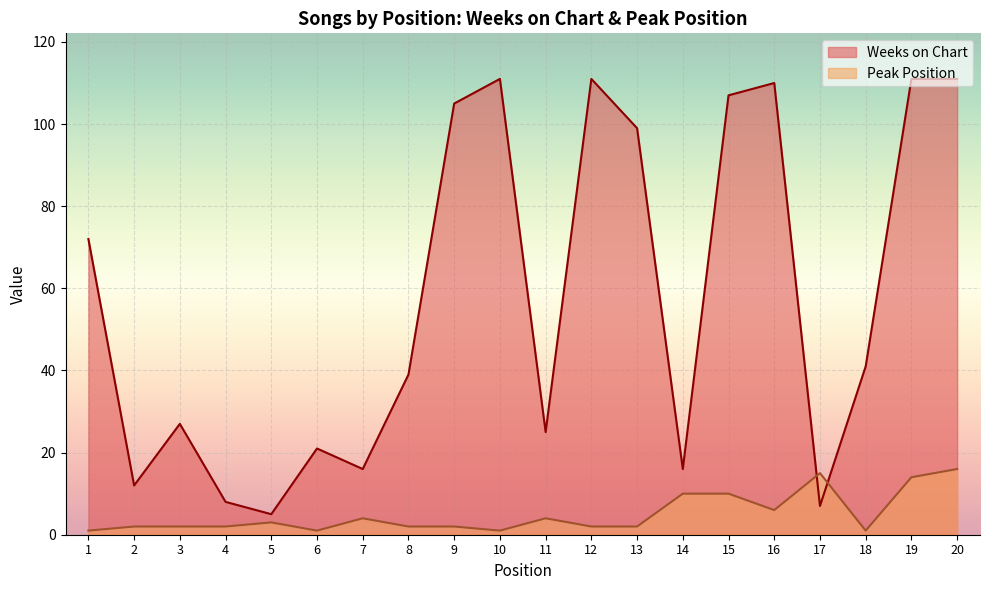

Reading left to right, extract all data points from this chart.

Weeks on Chart: 1=72	2=12	3=27	4=8	5=5	6=21	7=16	8=39	9=105	10=111	11=25	12=111	13=99	14=16	15=107	16=110	17=7	18=41	19=111	20=111
Peak Position: 1=1	2=2	3=2	4=2	5=3	6=1	7=4	8=2	9=2	10=1	11=4	12=2	13=2	14=10	15=10	16=6	17=15	18=1	19=14	20=16